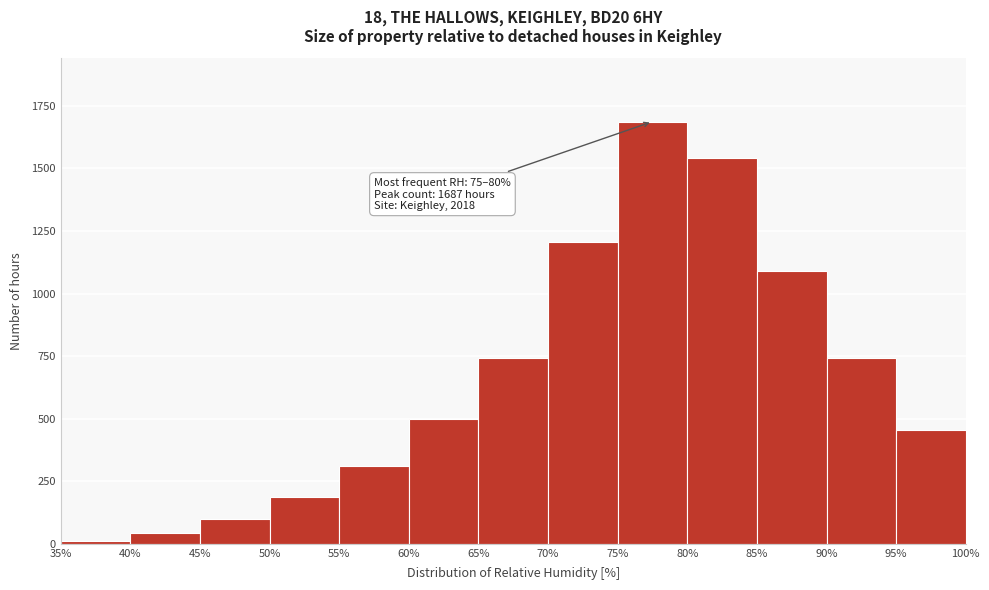

Which range on the x-axis has the tallest bar?

75% to 80%